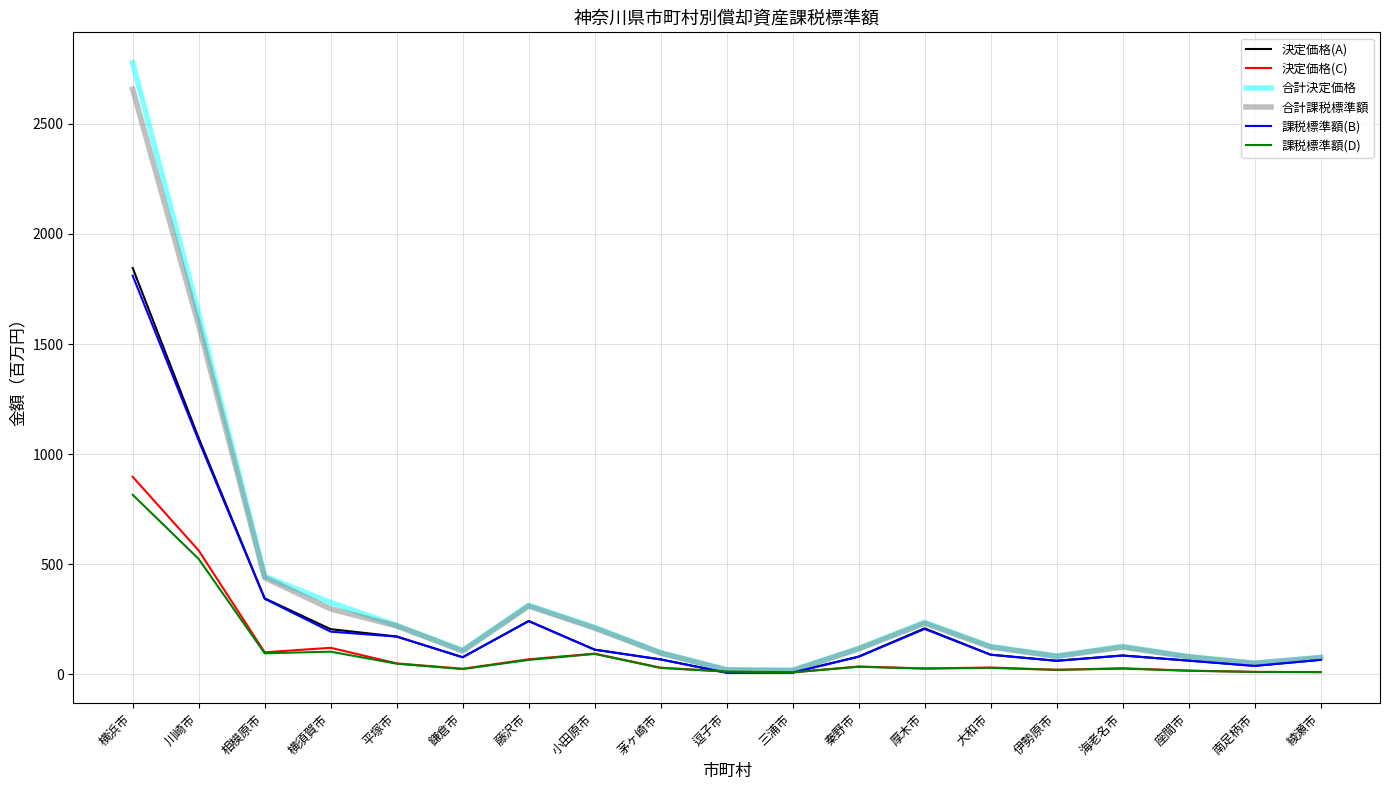

What is the highest value of the 課税標準額(D) series?

815.4